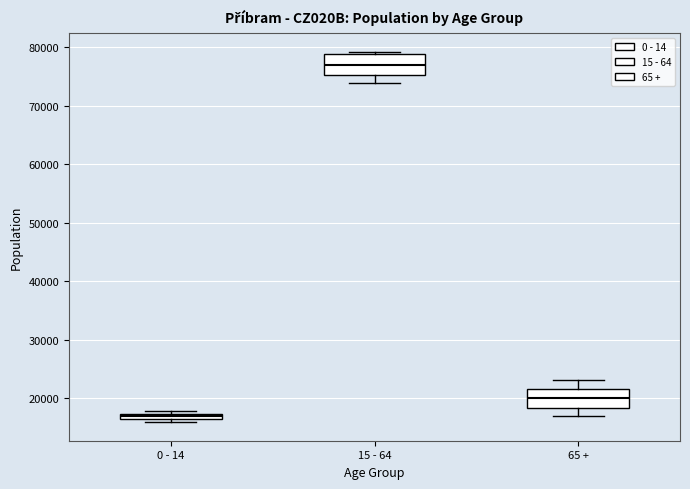

Which box's median line is the highest?

15 - 64